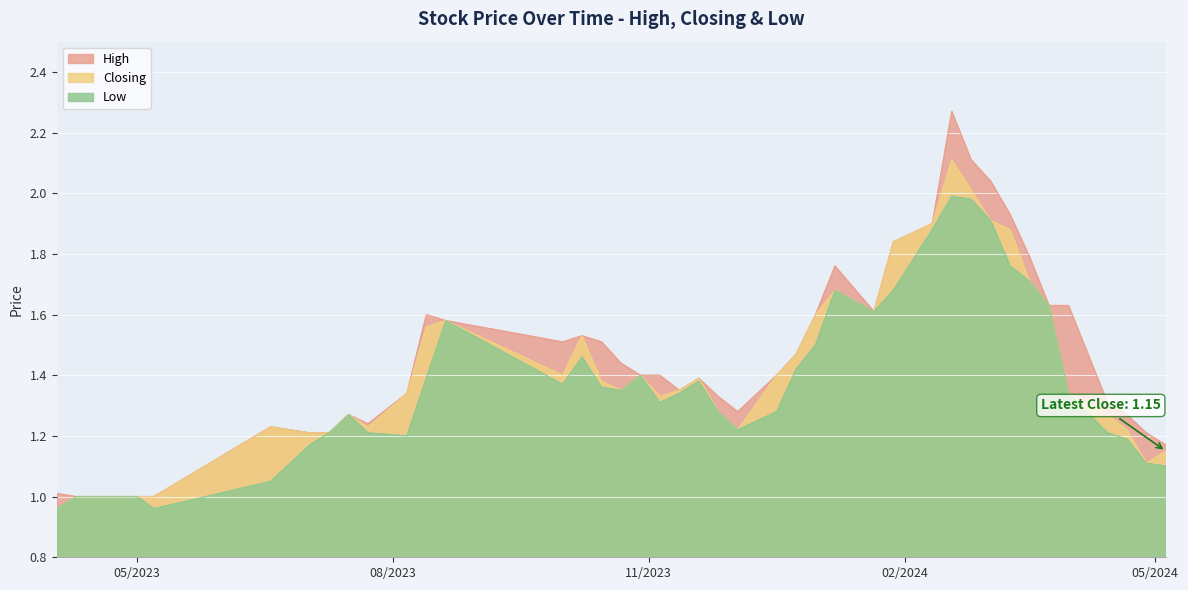

In High, how many points are lower than both neighbors (excluding endpoints)?

5